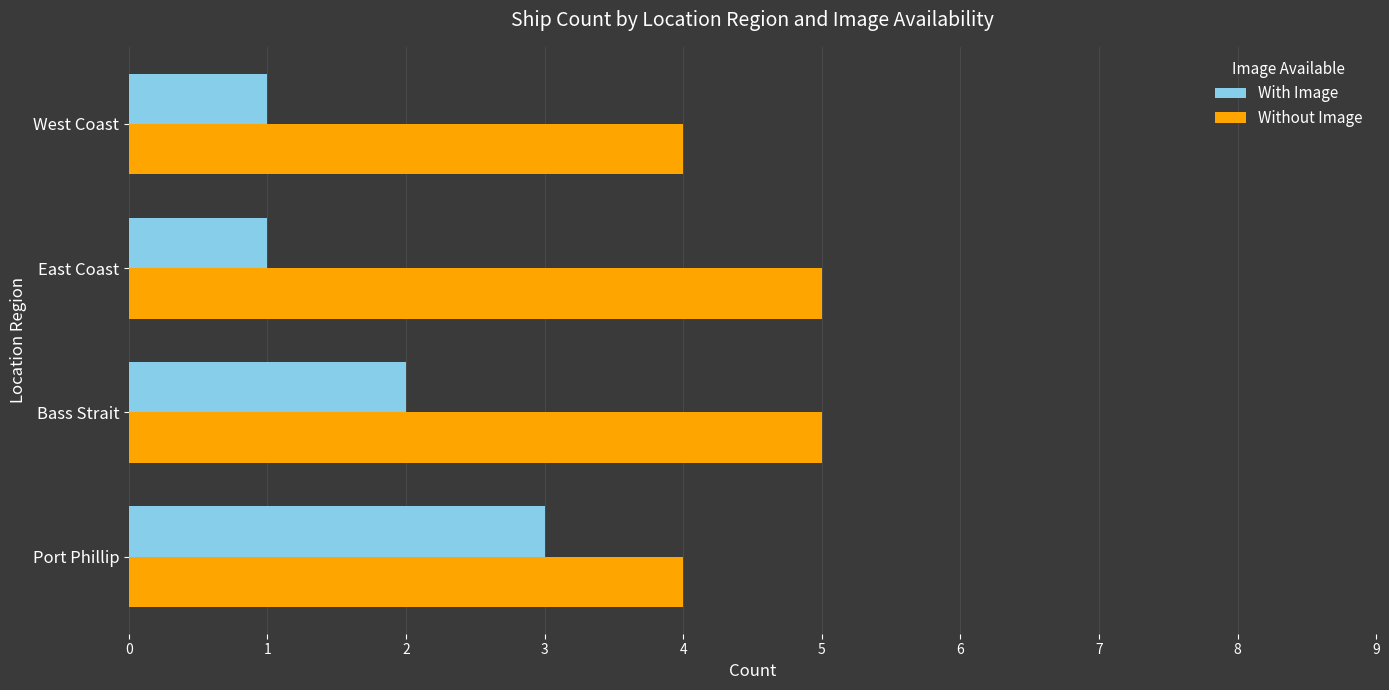

Which series has the largest total across all categories?

Without Image